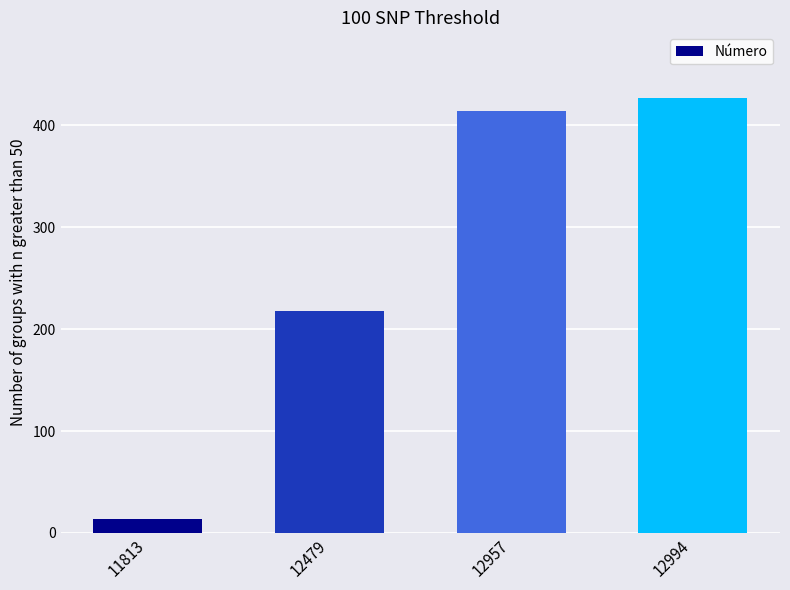

Reading left to right, transcribe all the data shown in this chart.

11813=14	12479=218	12957=414	12994=427